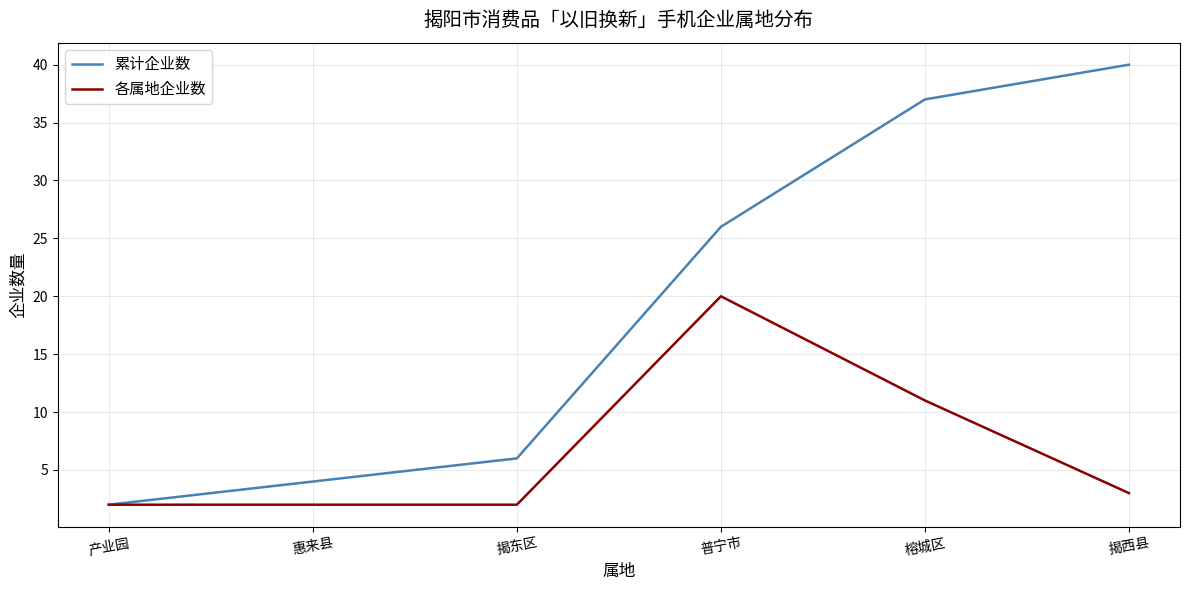

At 普宁市, list the series in order from smallest to largest.

各属地企业数, 累计企业数